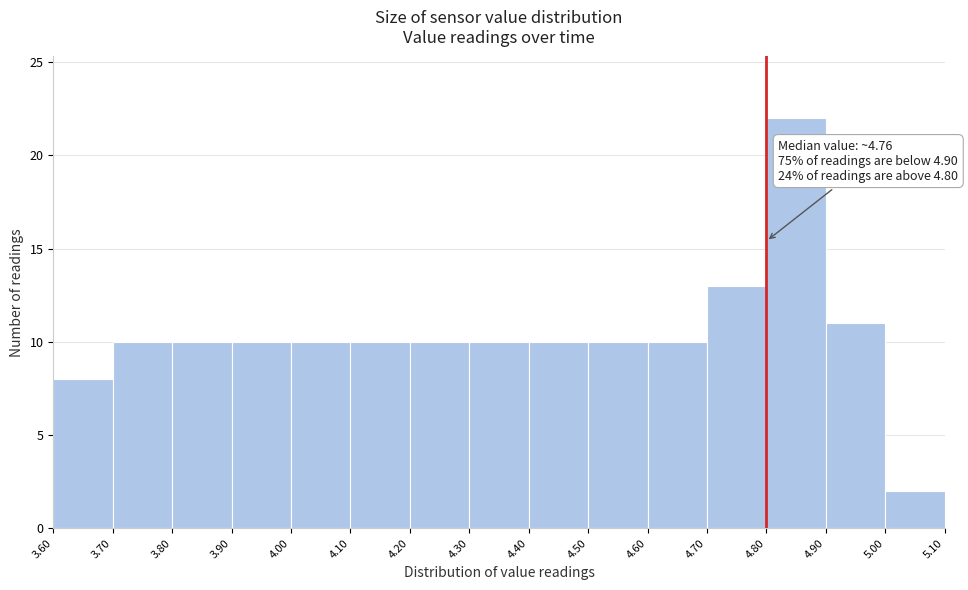

Which range on the x-axis has the tallest bar?

4.80 to 4.90